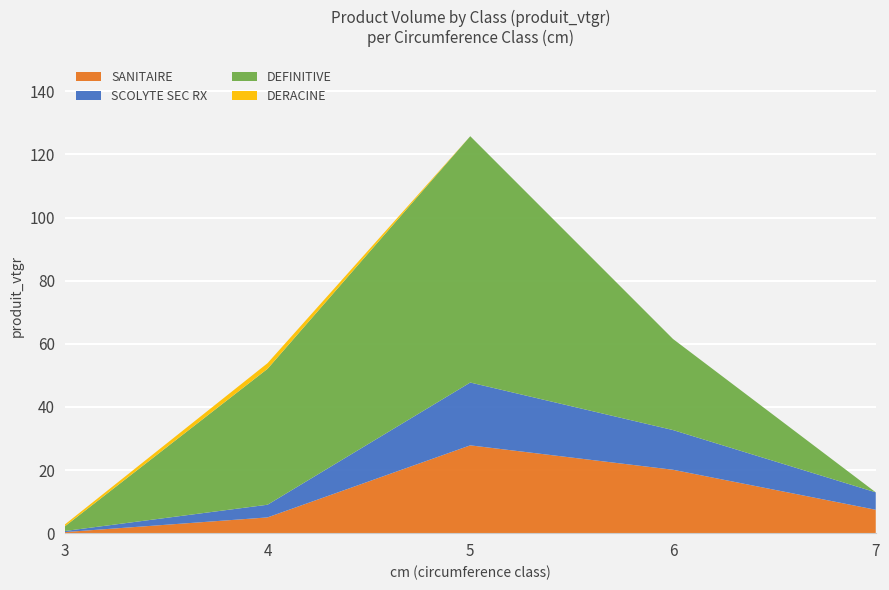

Reading right to left, list all the values displayed in this chart.

SANITAIRE: 7.4	20.1	27.8	5.0	0.3
SCOLYTE SEC RX: 5.5	12.6	19.9	4.0	0.3
DEFINITIVE: 0.0	28.9	78.0	43.1	1.5
DERACINE: 0.0	0.0	0.0	1.8	0.6